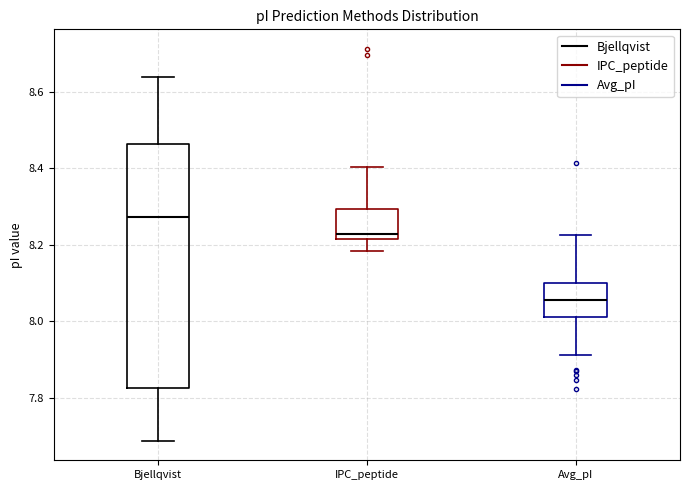

Which box has the highest median line?

Bjellqvist